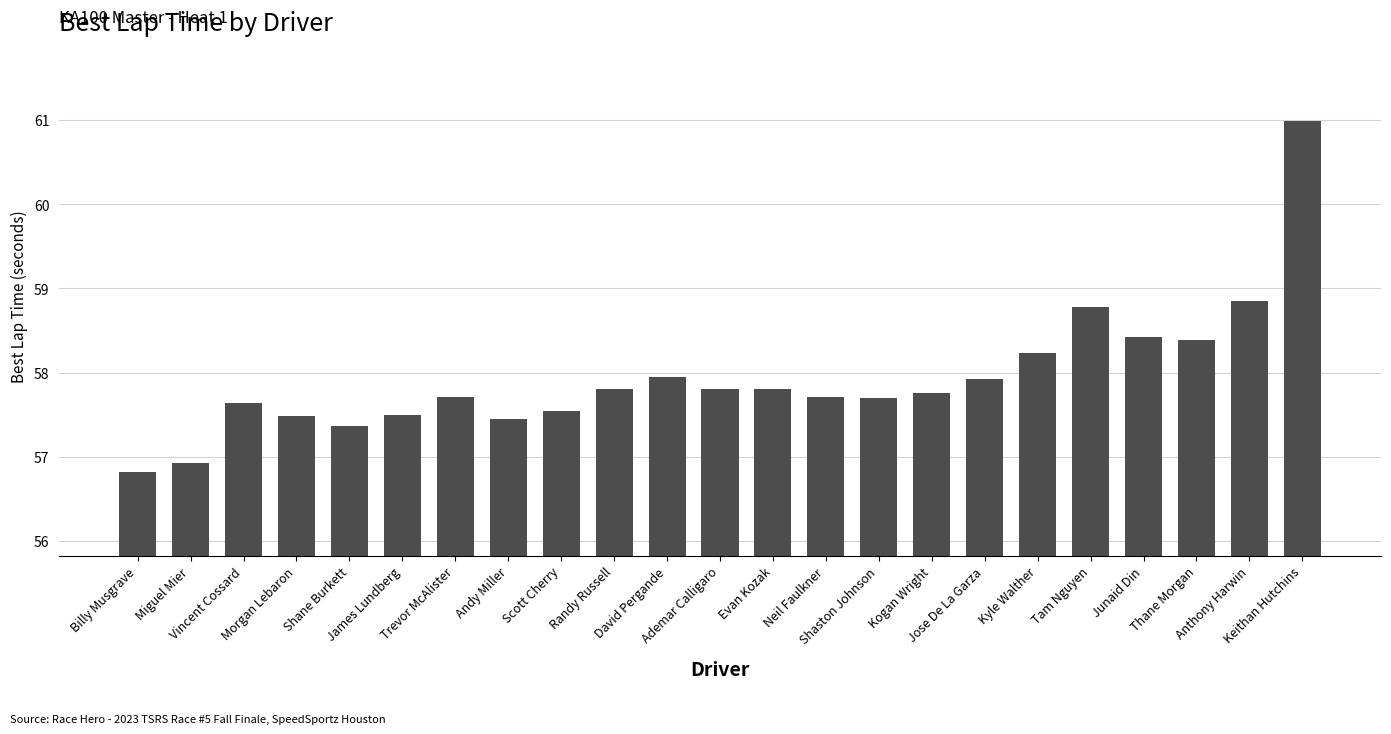

What is the maximum value shown in the chart?

61.0